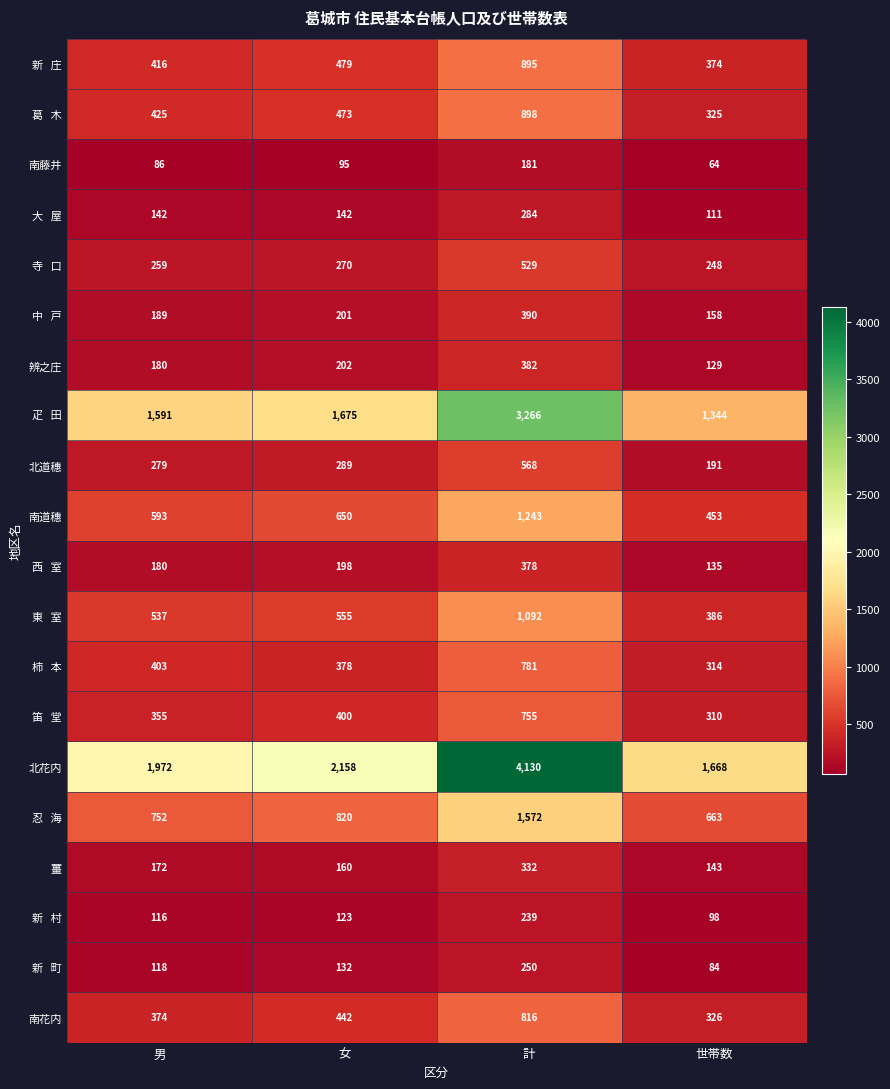

What value does the 南道穗 series have at 男?

593